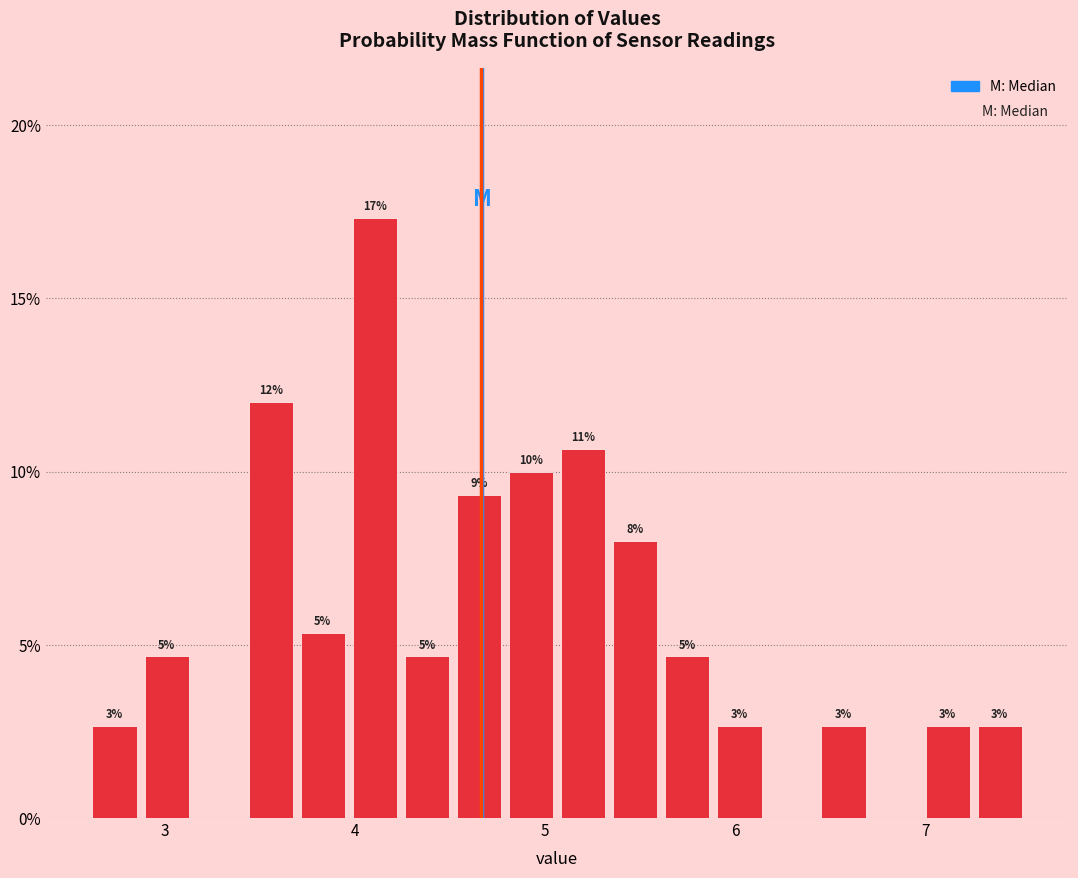

Around what value on the x-axis is the tallest bar? Give the approximate position of its centre, as read against the axis.

4.1